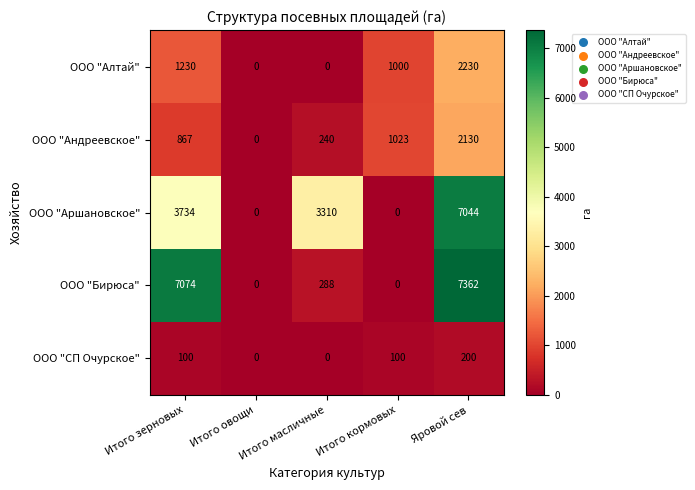

Which series has the largest range (max minus min)?

ООО "Бирюса"